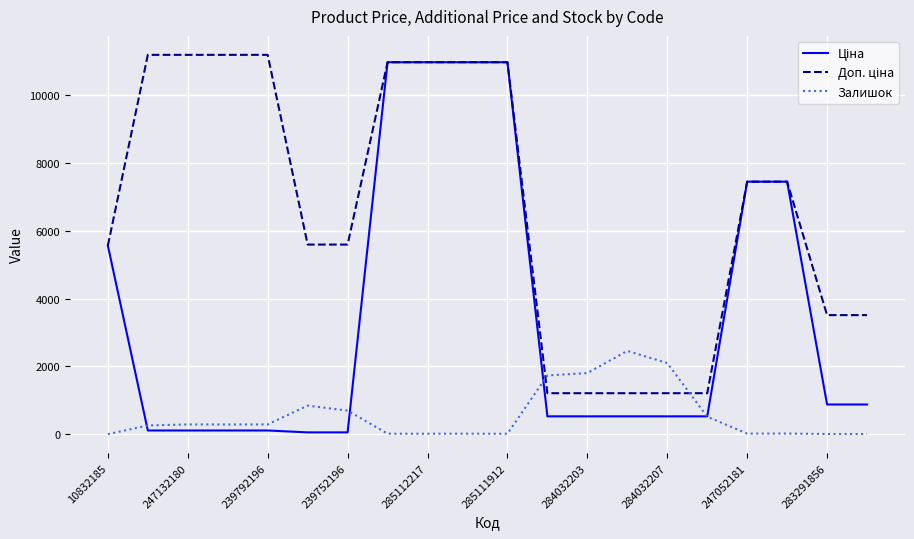

What is the maximum value shown in the chart?

11182.0